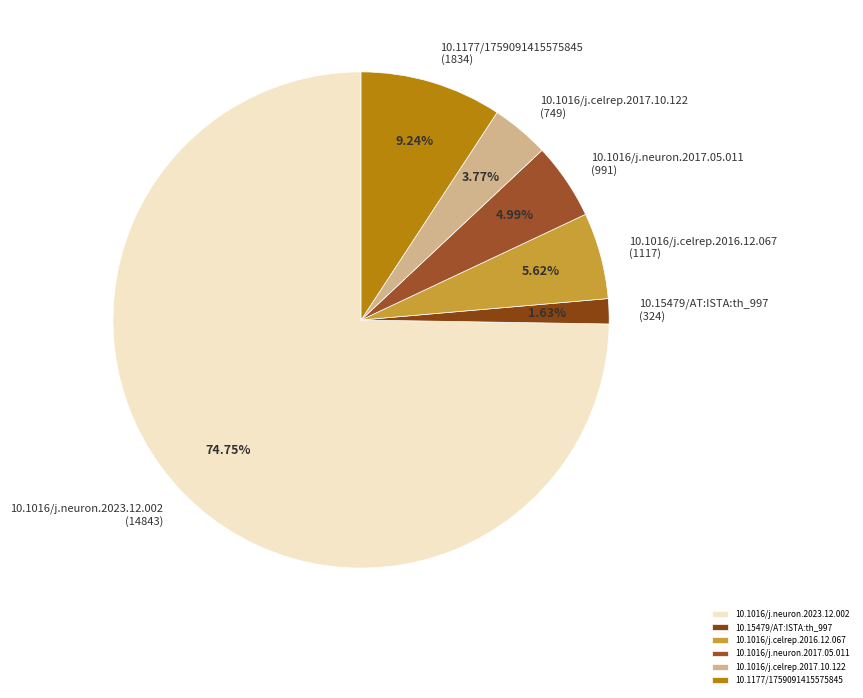

To the nearest percent, what percentage of the pie is 10.15479/AT:ISTA:th_997?

2%